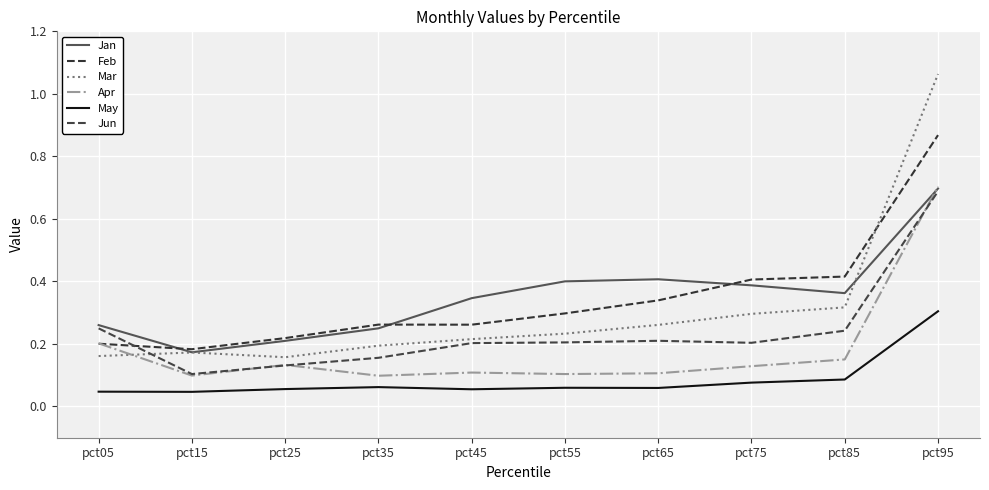

At pct15, list the series in order from largest to smallest.

Feb, Jan, Mar, Jun, Apr, May